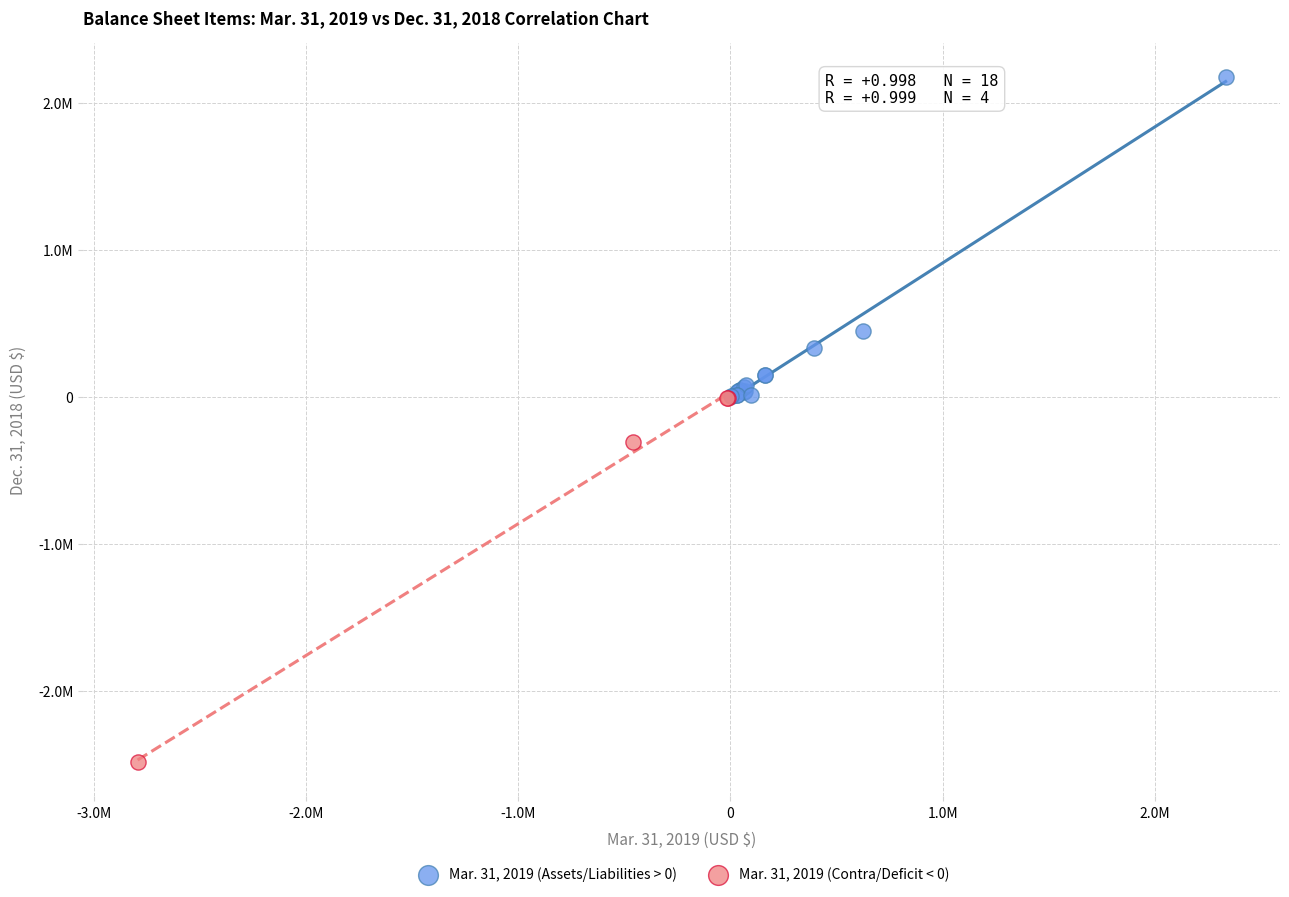

What are all the series names shown in the legend?

Mar. 31, 2019 (Assets/Liabilities > 0), Mar. 31, 2019 (Contra/Deficit < 0)